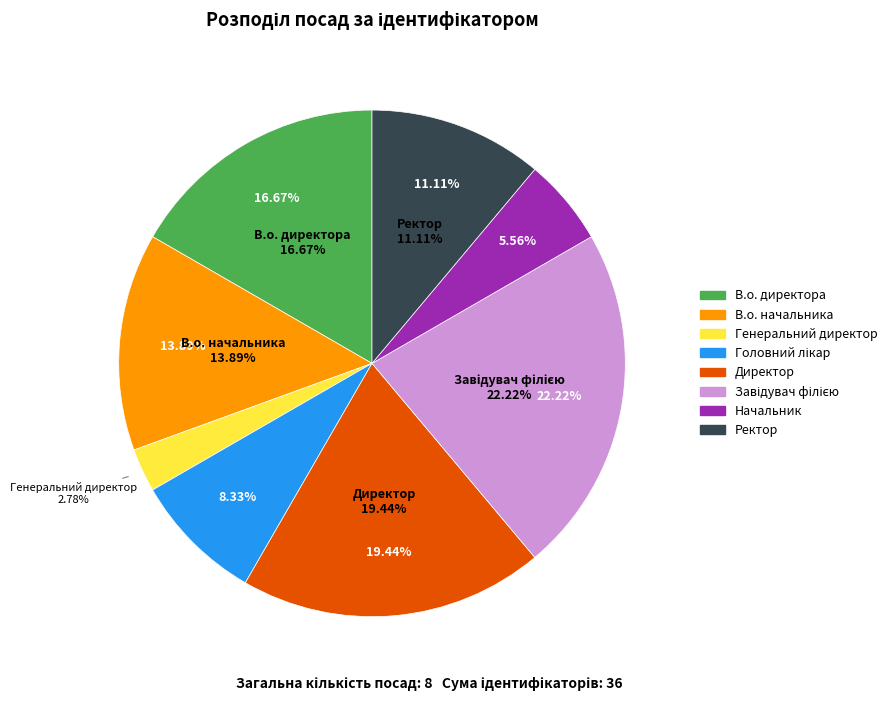

Count the number of slices in the pie.

8